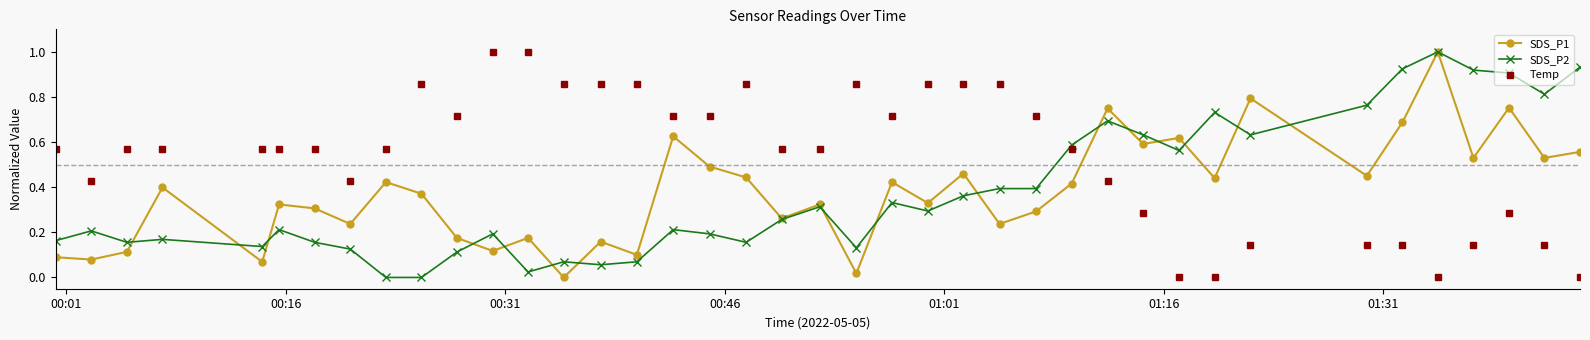

True or false: SDS_P2 and Temp cross at least once.

True